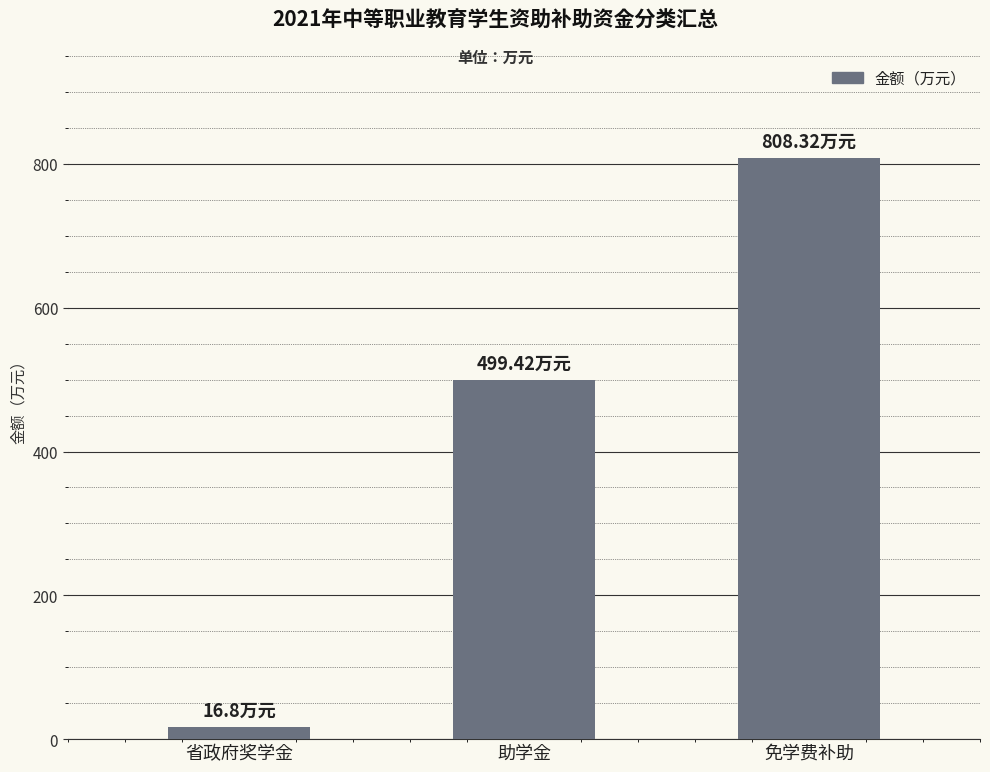

Reading right to left, list all the values displayed in this chart.

808.3	499.4	16.8